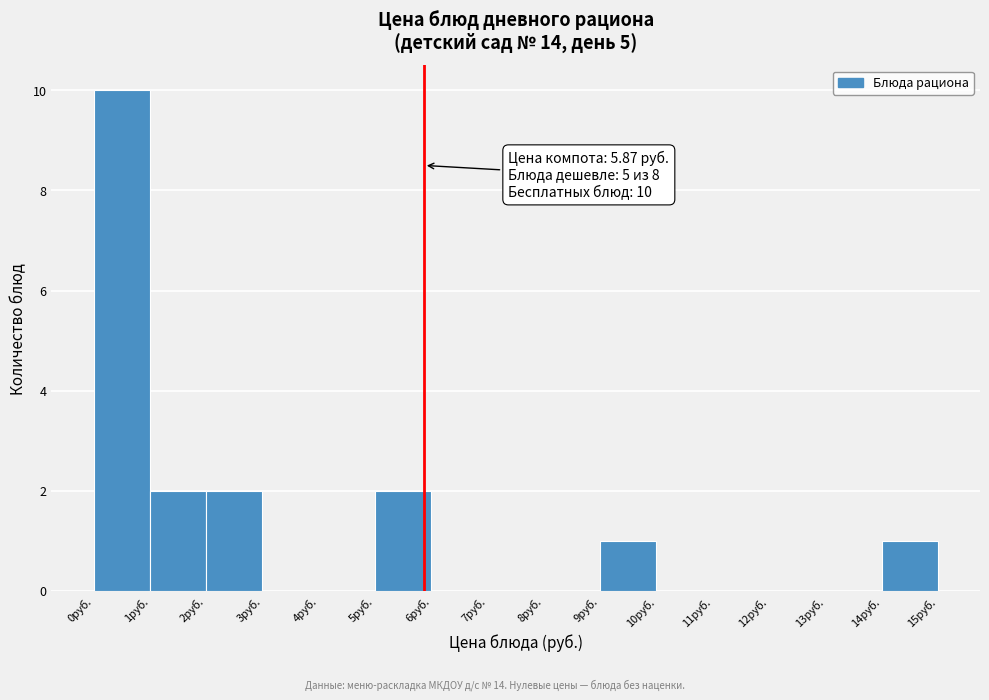

Over which range of the x-axis is the bar tallest?

0 to 1